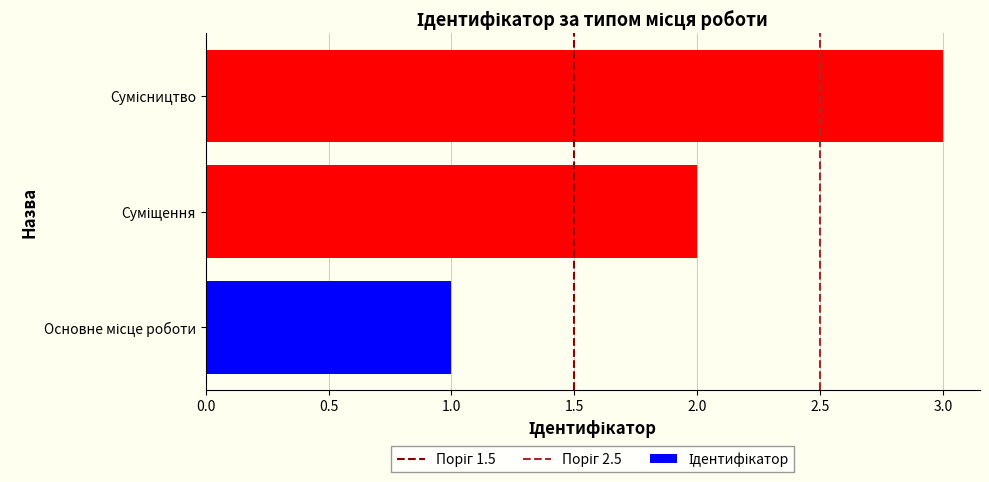

What is the sum of all values?

6